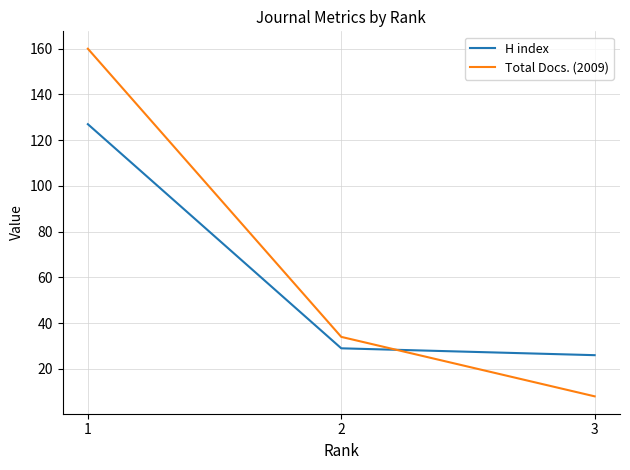

How many values in the H index series are below 29?

1